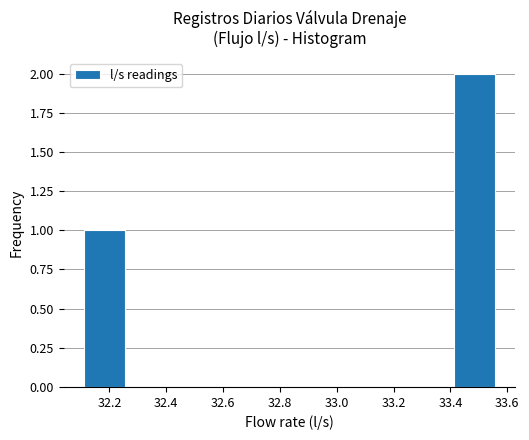

What is the height of the bar covering 33.42 to 33.56 on the x-axis? Neither the bar edges nor the heights are printed on the chart, so give them approximately, as read against the axes.

2